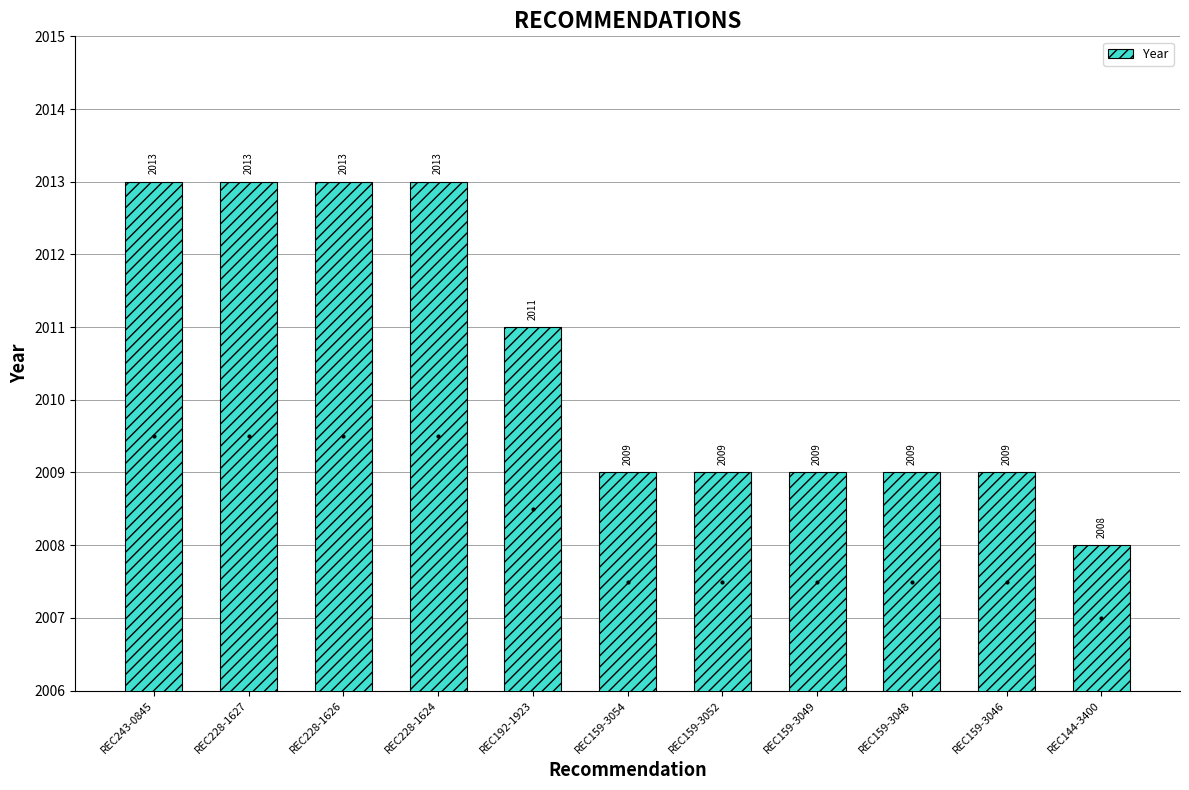

What is the maximum value shown in the chart?

2013